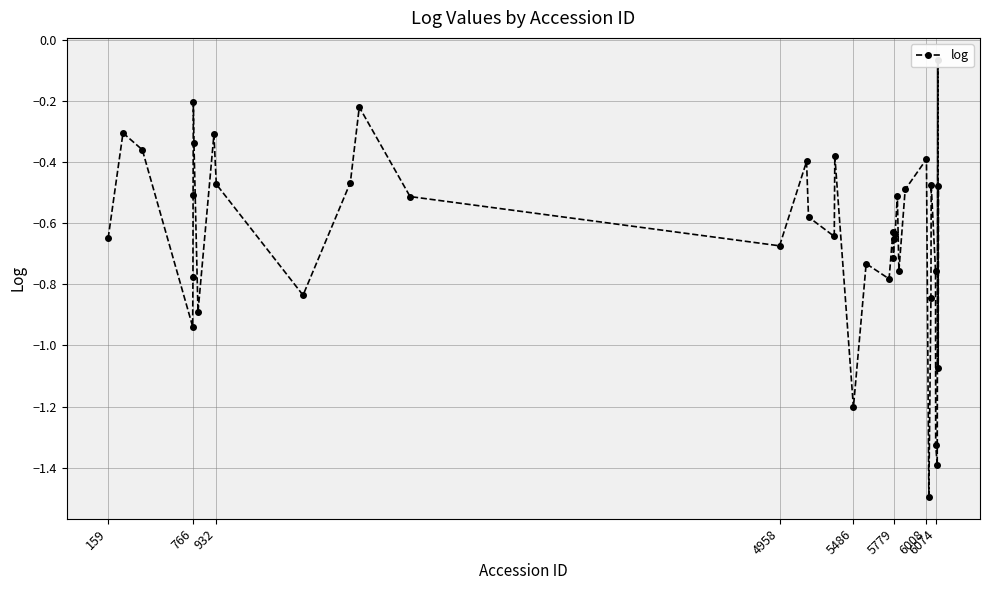

True or false: the data has more than 0 interior local peaks.

True